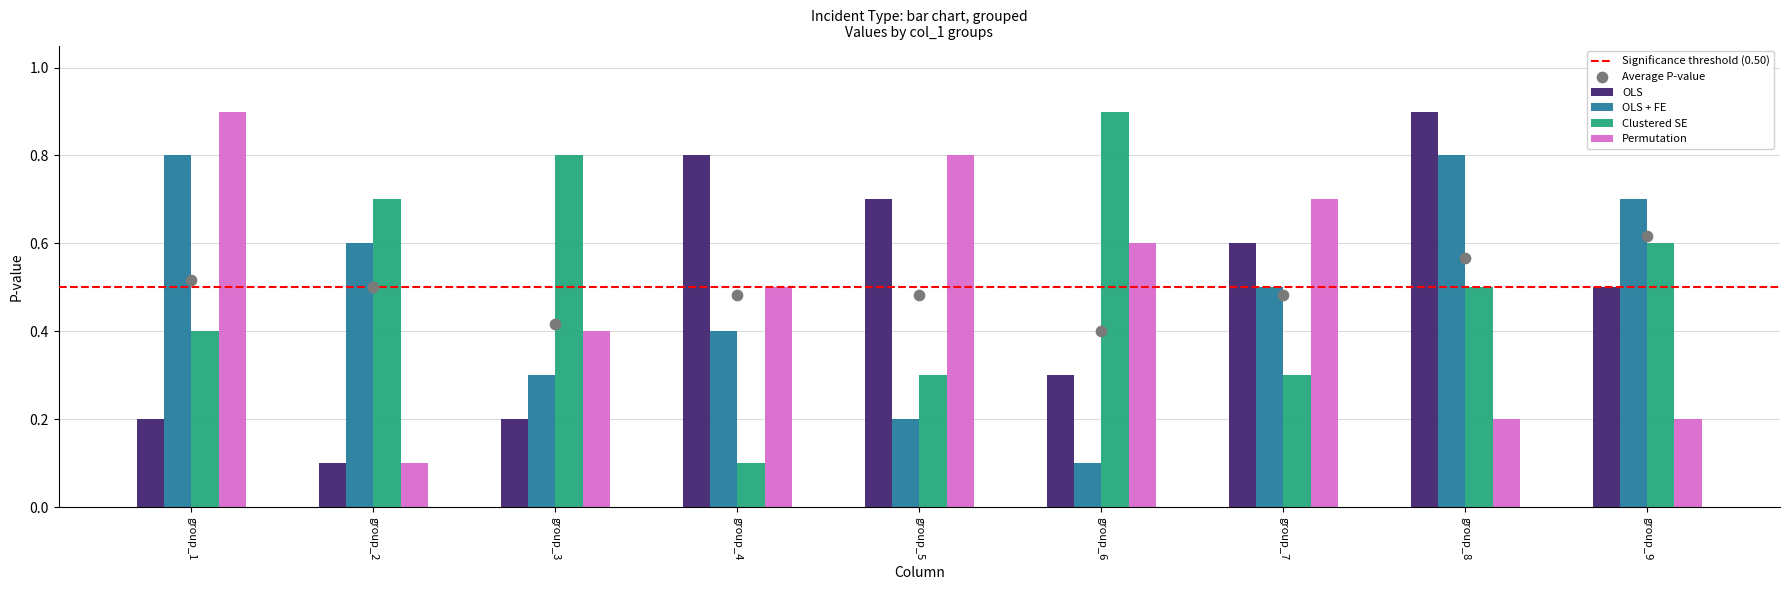

What is the highest value of the OLS + FE series?

0.8